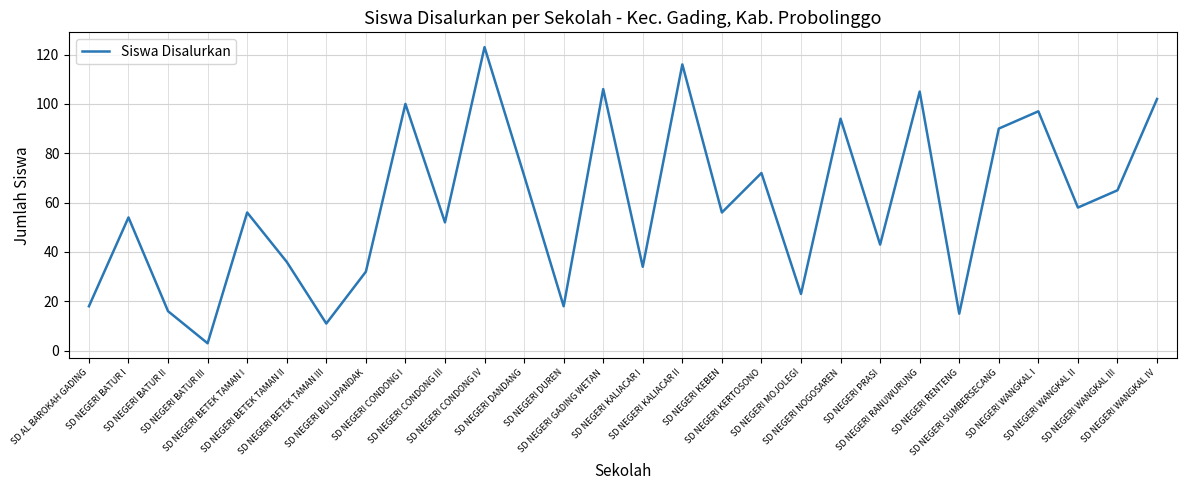

Reading left to right, list all the values displayed in this chart.

SD AL BAROKAH GADING=18	SD NEGERI BATUR I=54	SD NEGERI BATUR II=16	SD NEGERI BATUR III=3	SD NEGERI BETEK TAMAN I=56	SD NEGERI BETEK TAMAN II=36	SD NEGERI BETEK TAMAN III=11	SD NEGERI BULUPANDAK=32	SD NEGERI CONDONG I=100	SD NEGERI CONDONG III=52	SD NEGERI CONDONG IV=123	SD NEGERI DANDANG=71	SD NEGERI DUREN=18	SD NEGERI GADING WETAN=106	SD NEGERI KALIACAR I=34	SD NEGERI KALIACAR II=116	SD NEGERI KEBEN=56	SD NEGERI KERTOSONO=72	SD NEGERI MOJOLEGI=23	SD NEGERI NOGOSAREN=94	SD NEGERI PRASI=43	SD NEGERI RANUWURUNG=105	SD NEGERI RENTENG=15	SD NEGERI SUMBERSECANG=90	SD NEGERI WANGKAL I=97	SD NEGERI WANGKAL II=58	SD NEGERI WANGKAL III=65	SD NEGERI WANGKAL IV=102